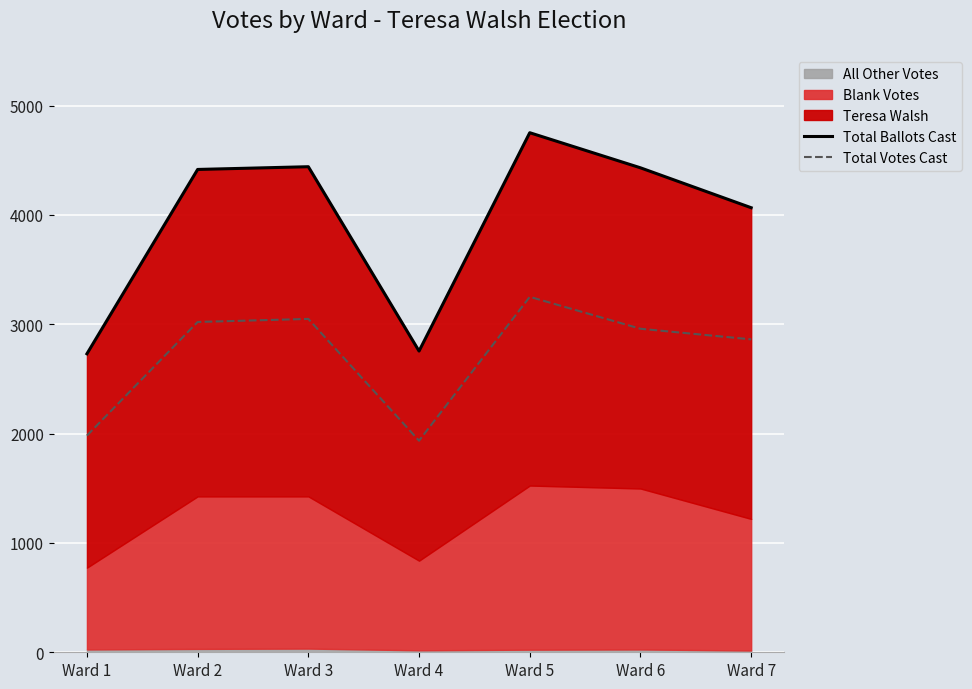

True or false: Total Votes Cast and Total Ballots Cast cross at least once.

False